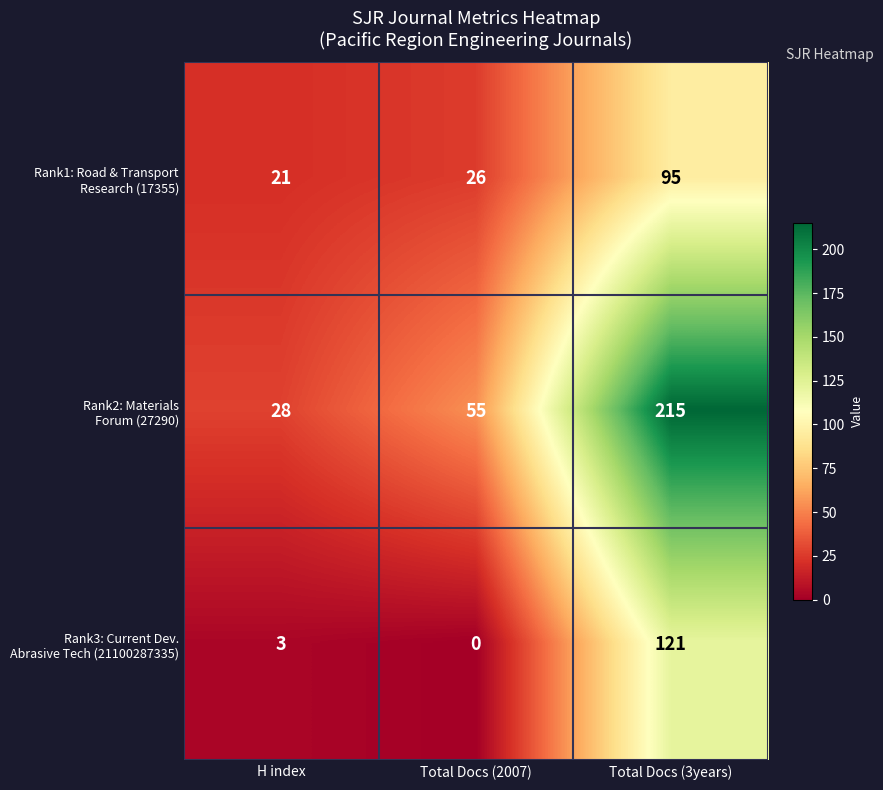

What is the greatest value displayed?

215